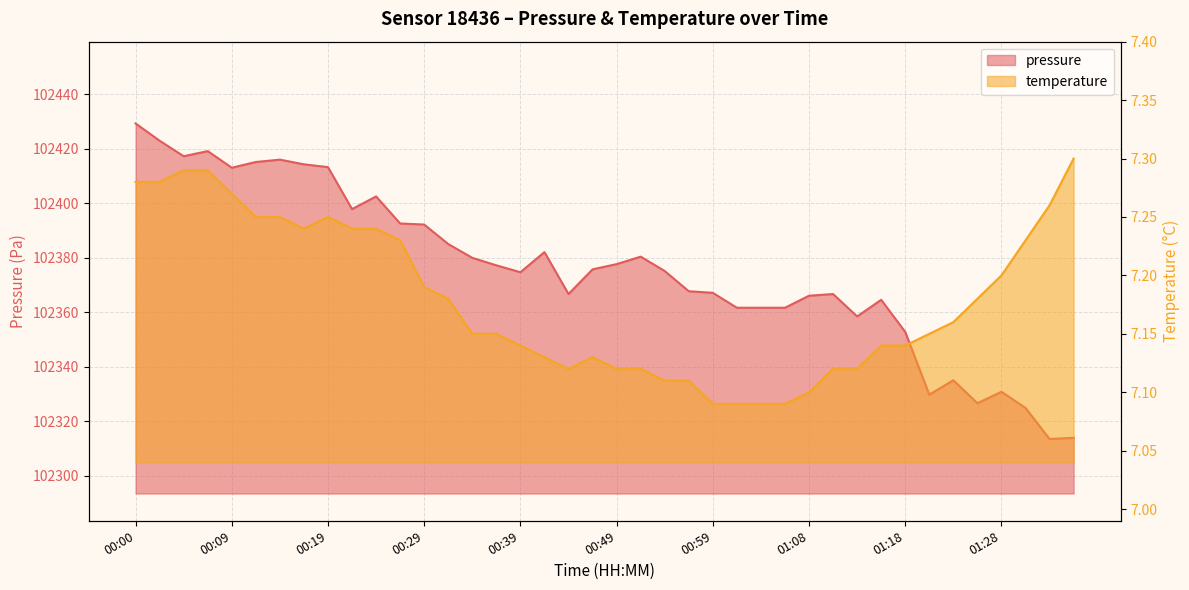

How many interior local peaks does the pressure series have?

9